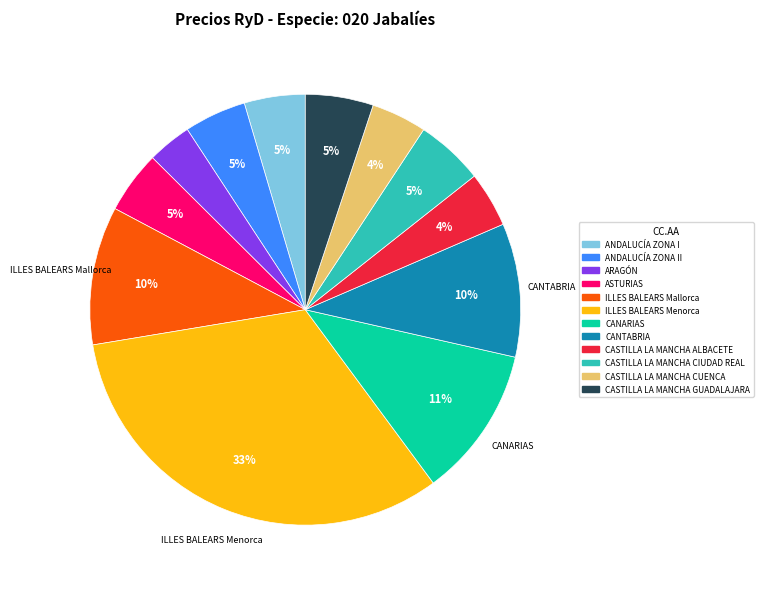

Is there a majority slice in this chart?

No